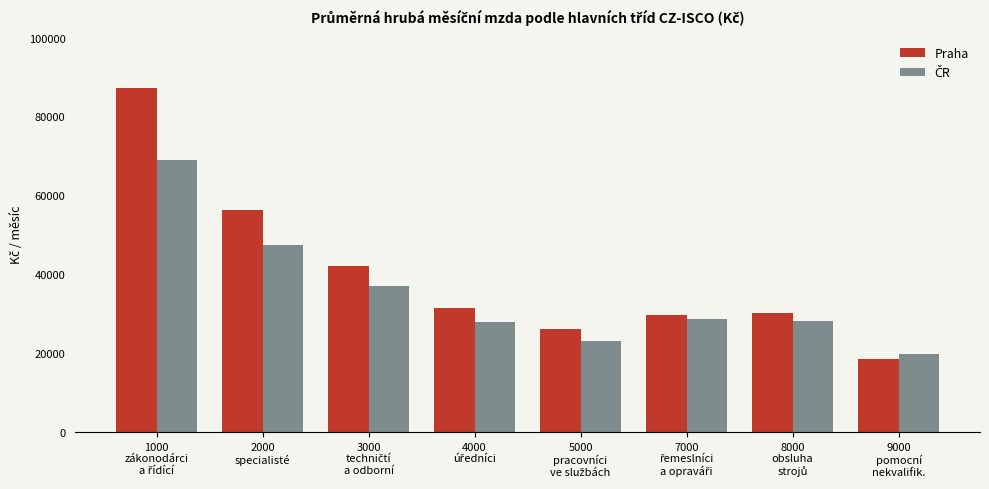

What is the average value of the Praha series?

40194